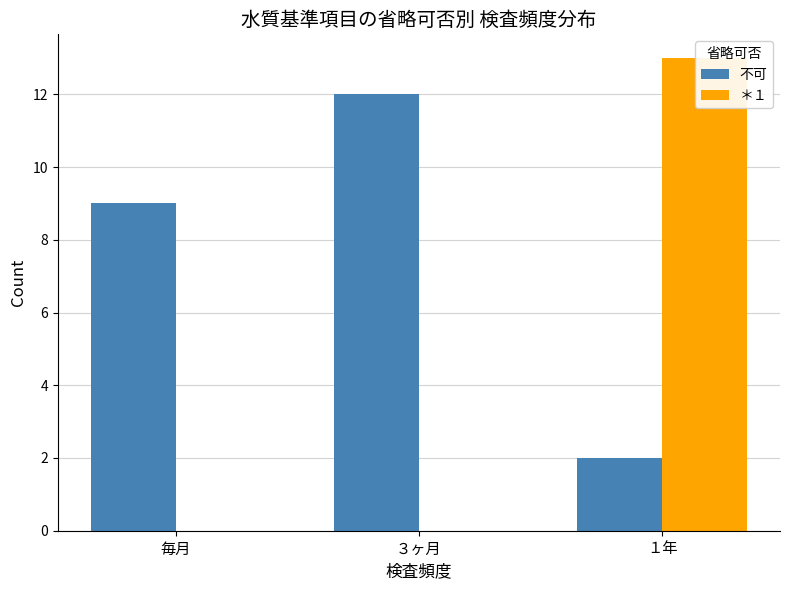

Rank the series by their maximum value, from lowest to highest.

不可, ＊１